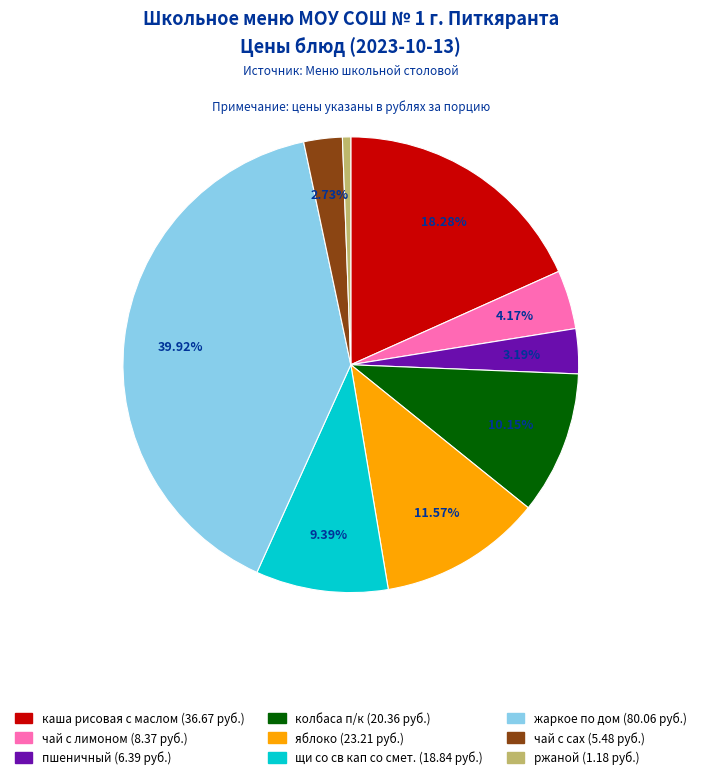

The чай с лимоном slice represents 12% of the pie. True or false?

False